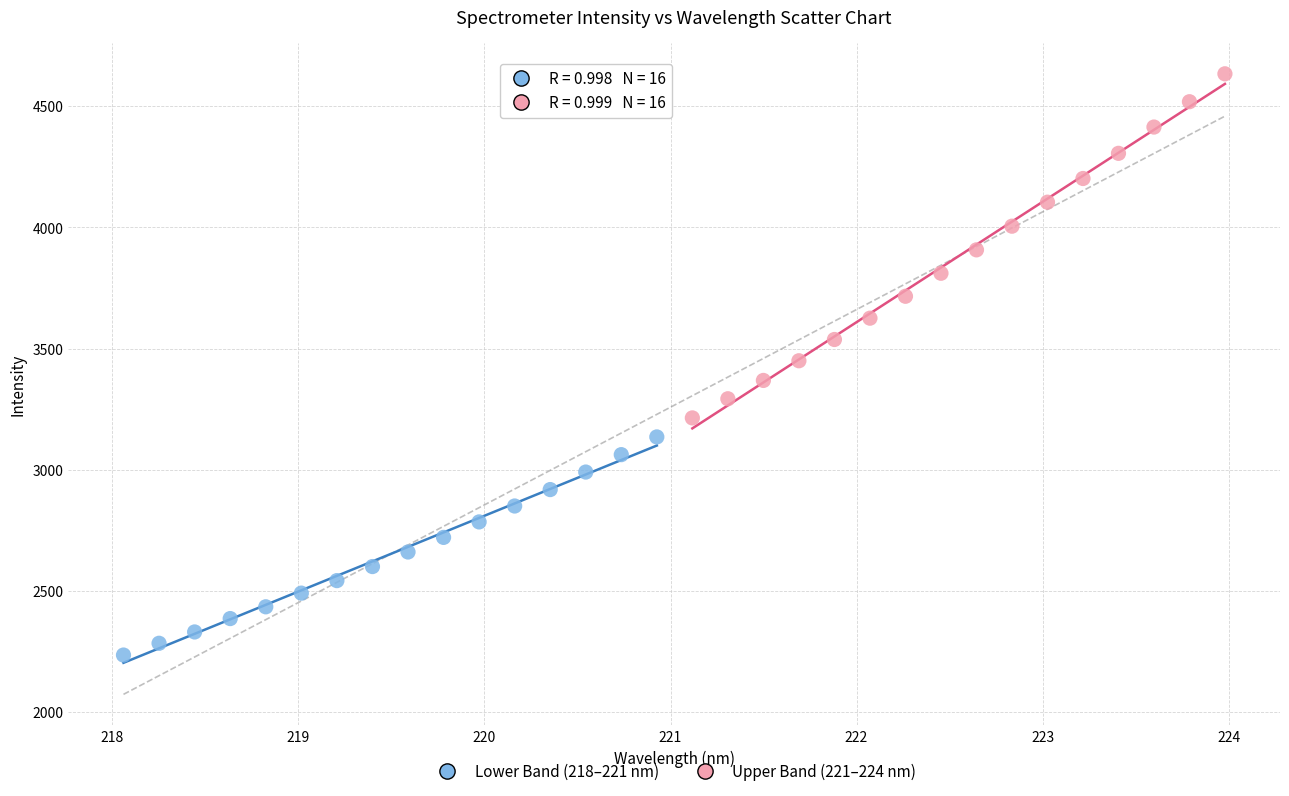

Which series contains the lowest Y value?

Lower Band (218–221 nm)